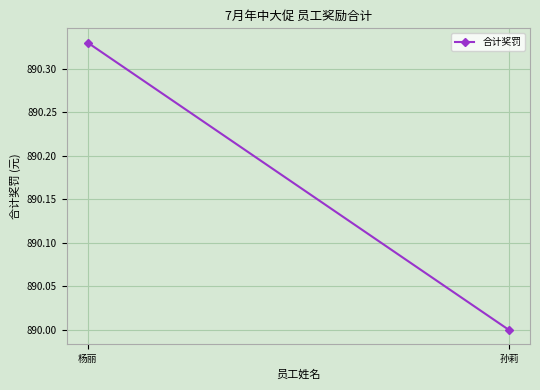

What is the value of the 2nd point from the left?

890.0